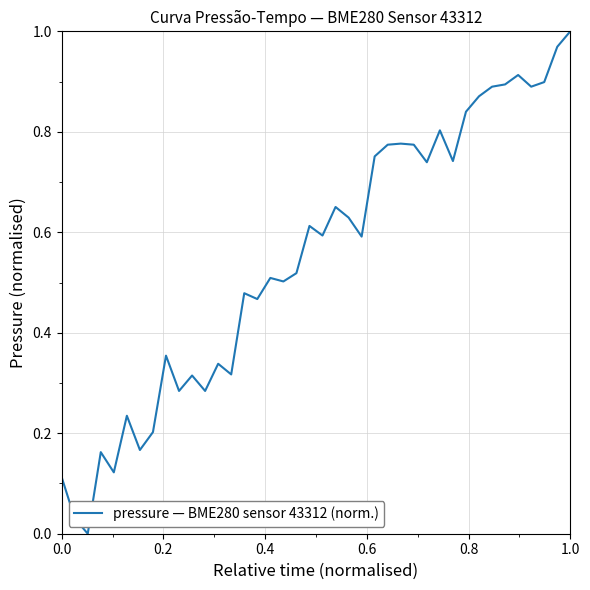

How many lines are shown in the chart?

1